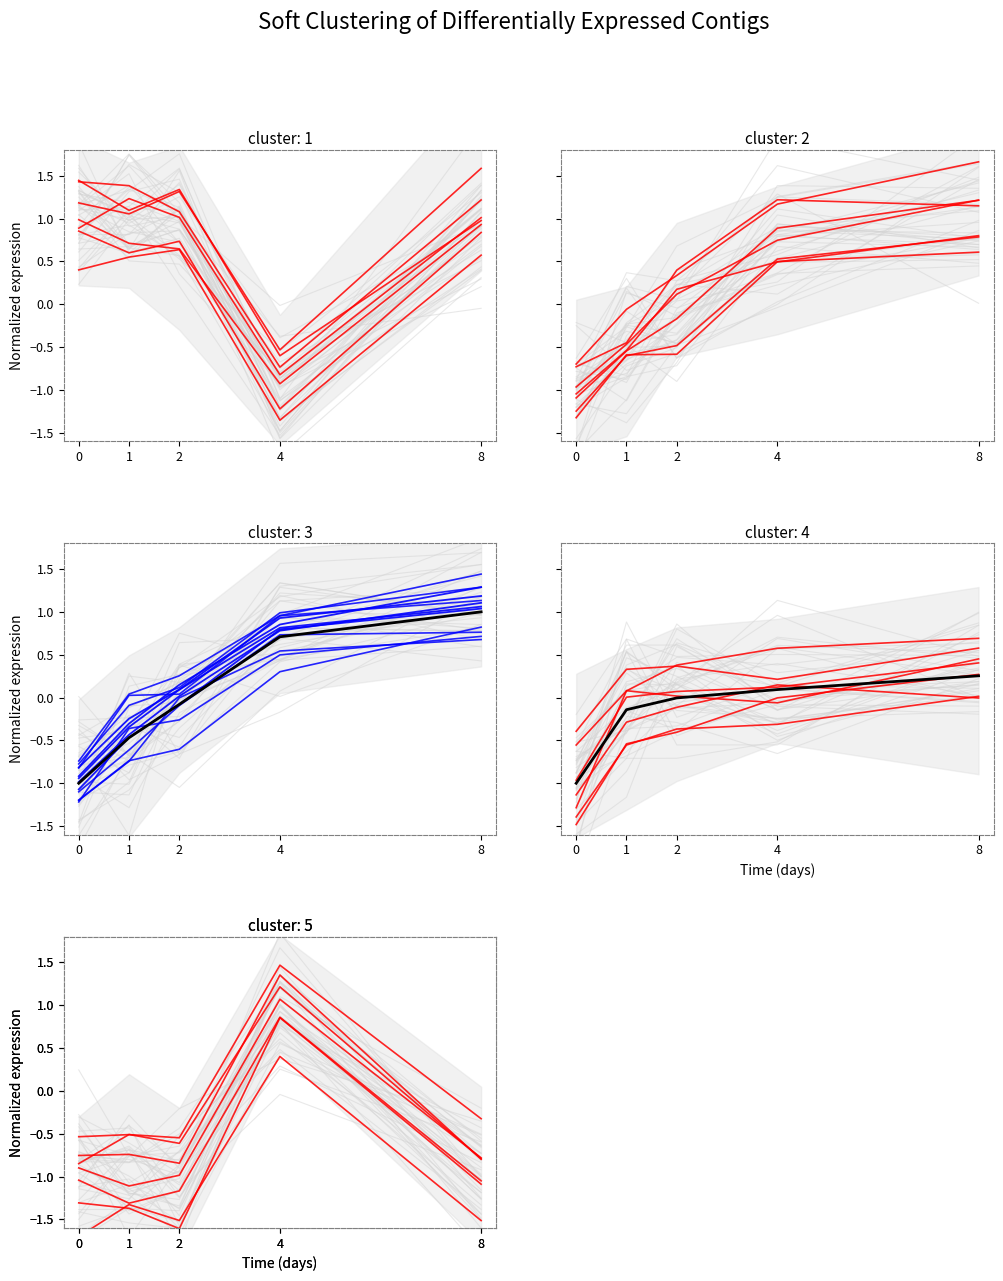

Does the chart display data point markers on the line(s)?

No